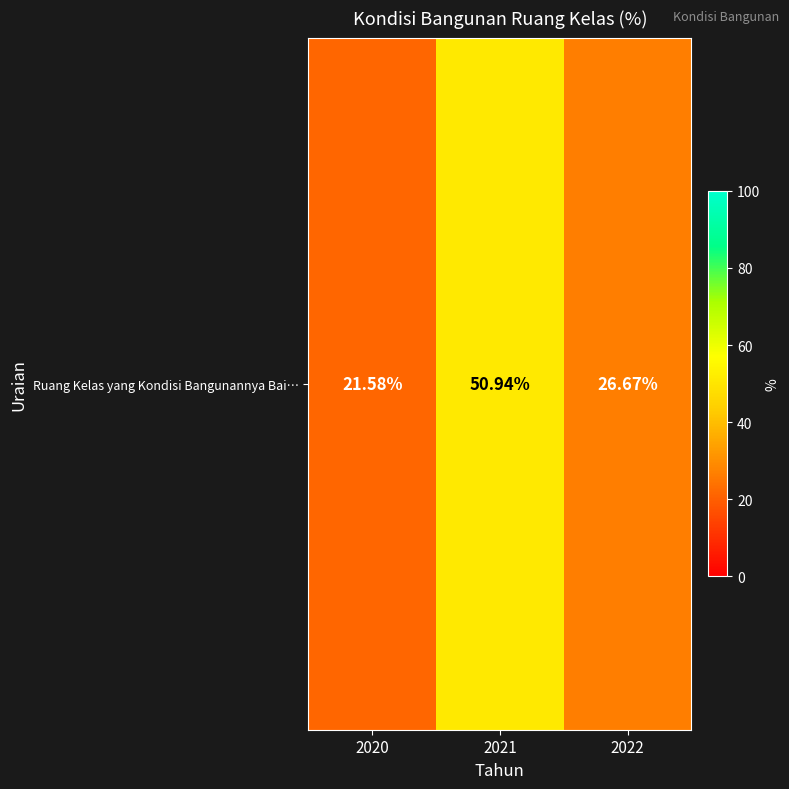

How many series are shown in this chart?

1